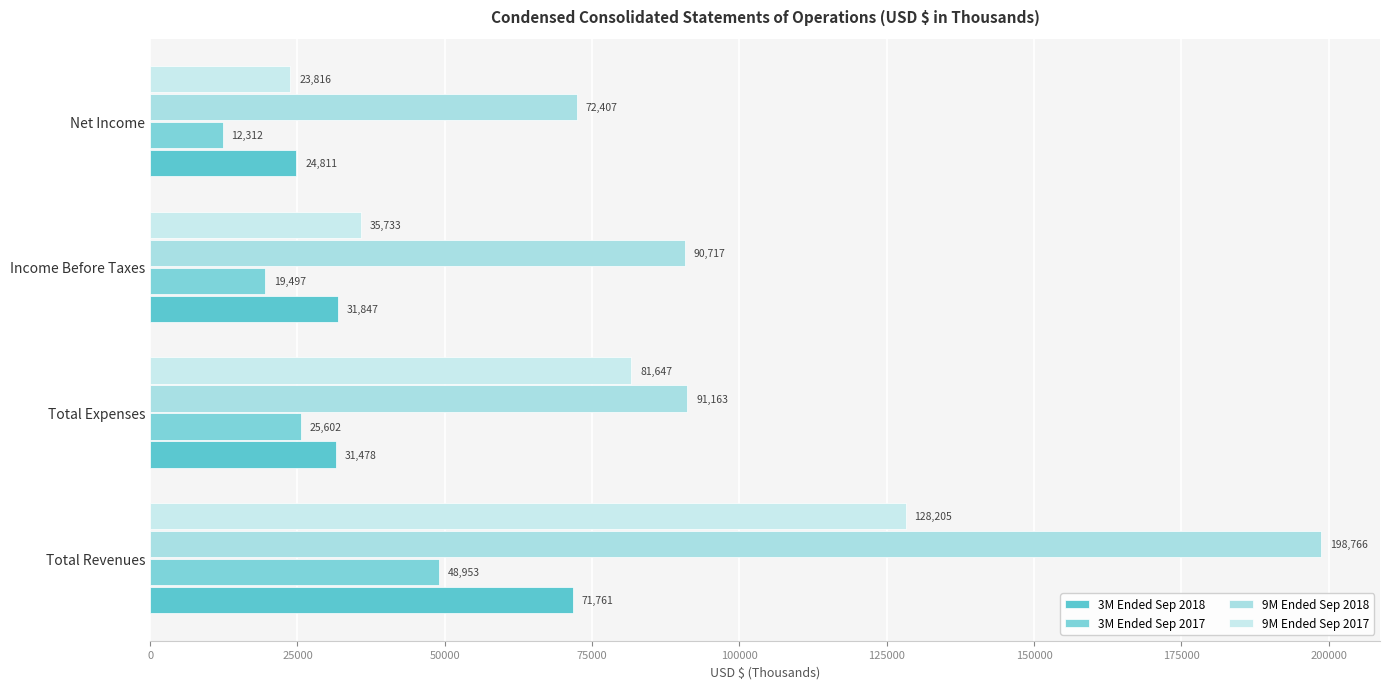

Which series has the largest total across all categories?

9M Ended Sep 2018